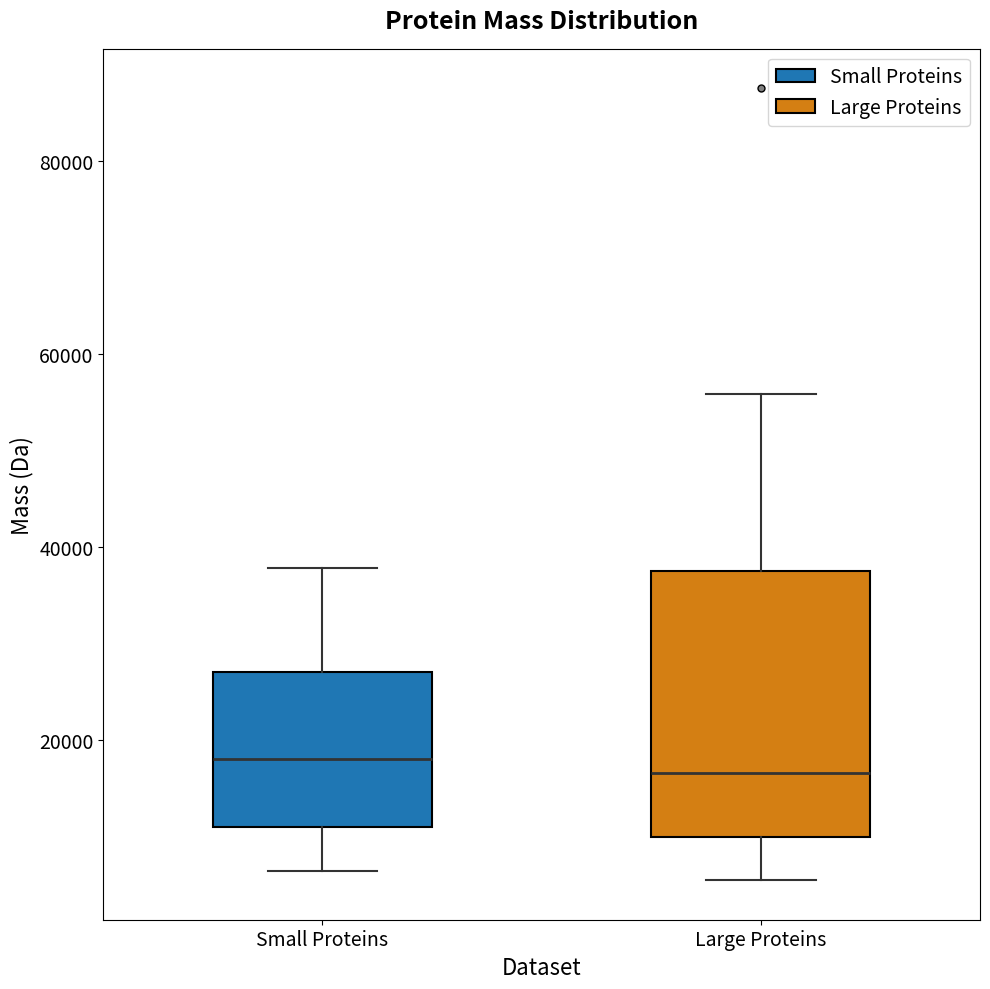

Reading left to right, read every box against the y-axis: the position of its median line, the range the box covers, and the ends of its whiskers. The values are not printed on the chart, so give them approximately, as read against the axis.

Small Proteins: median 18000, box 10000 to 26000, whiskers 6000 to 38000
Large Proteins: median 16000, box 10000 to 38000, whiskers 6000 to 56000